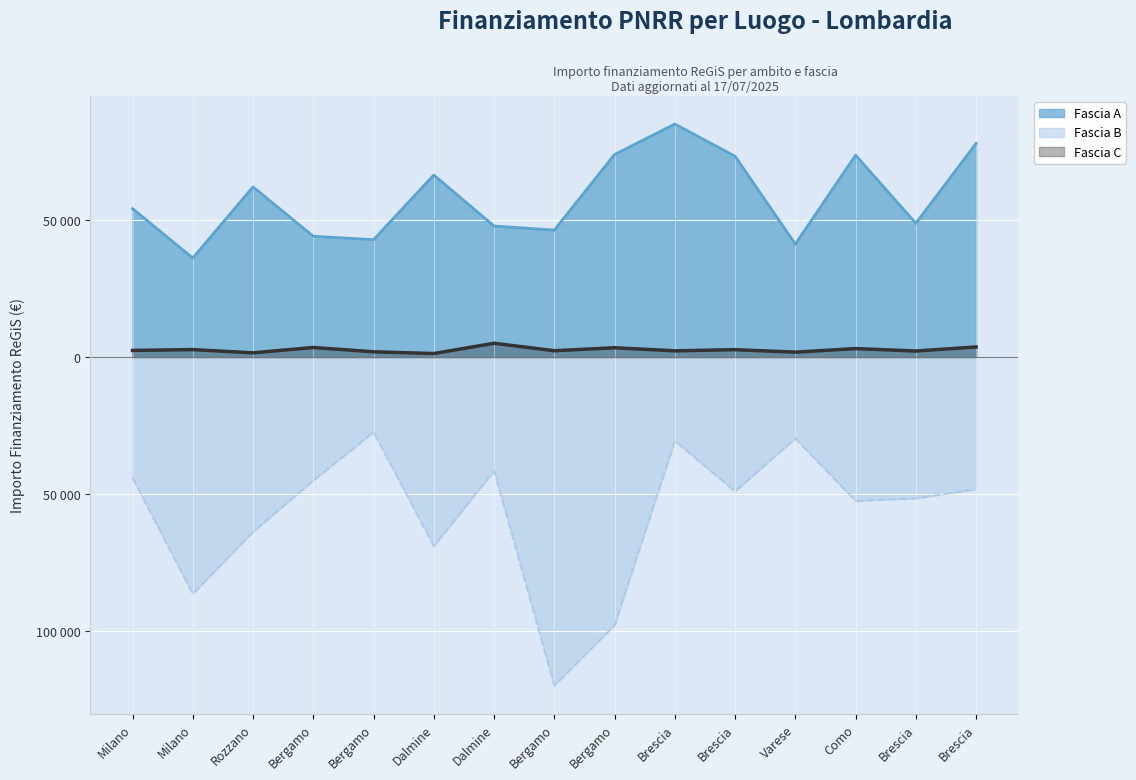

What is the label of the 8th point from the left?

Bergamo